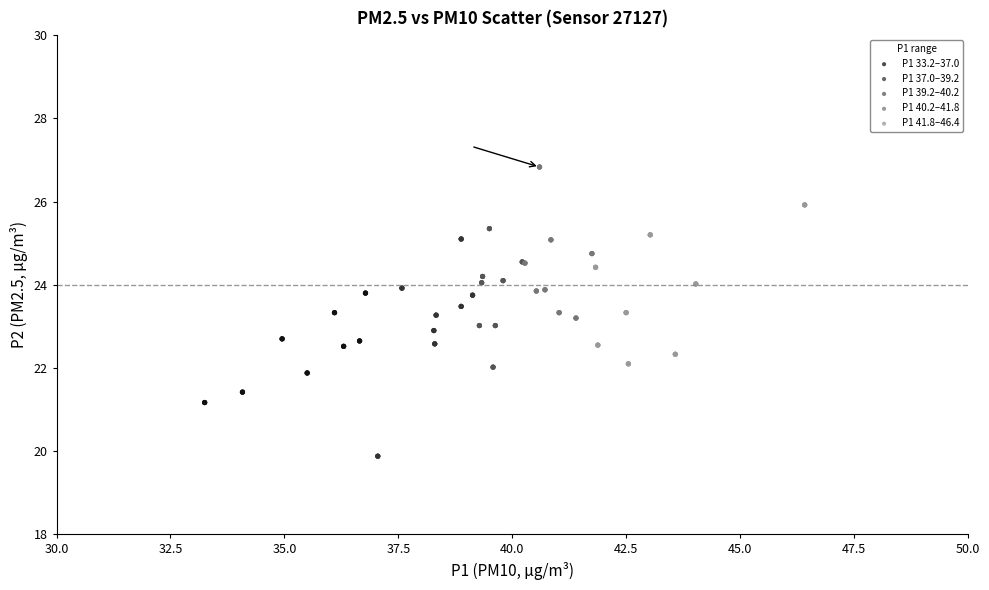

What are all the series names shown in the legend?

P1 33.2–37.0, P1 37.0–39.2, P1 39.2–40.2, P1 40.2–41.8, P1 41.8–46.4